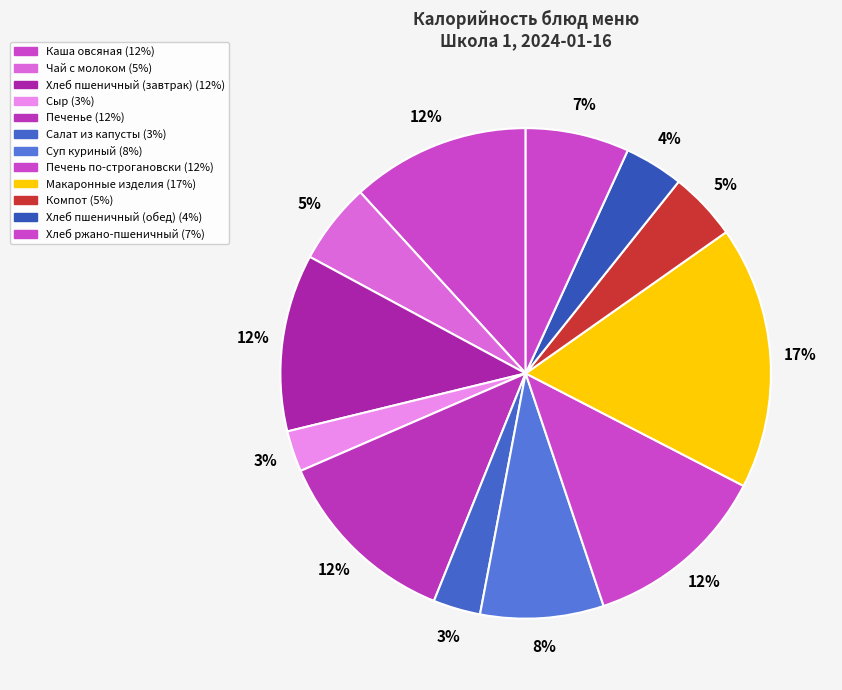

What is the change in value from Компот to Хлеб ржано-пшеничный?

+31.2